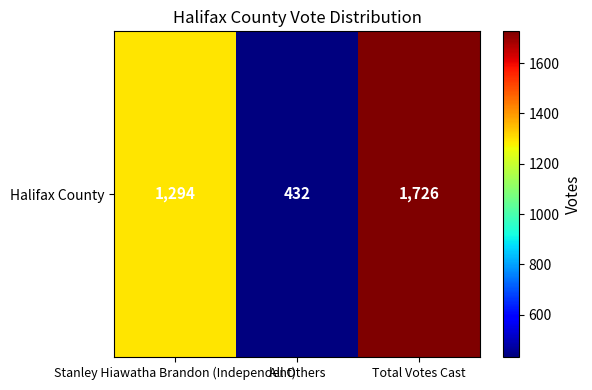

Rank the categories by value from highest to lowest.

Total Votes Cast, Stanley Hiawatha Brandon (Independent), All Others